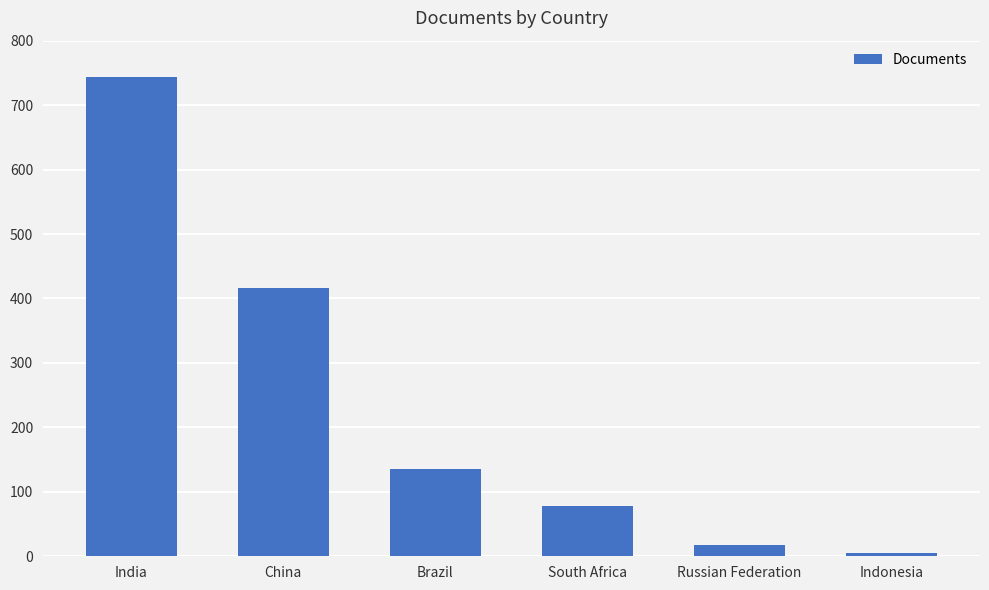

What is the difference between the maximum and second lowest values?

726